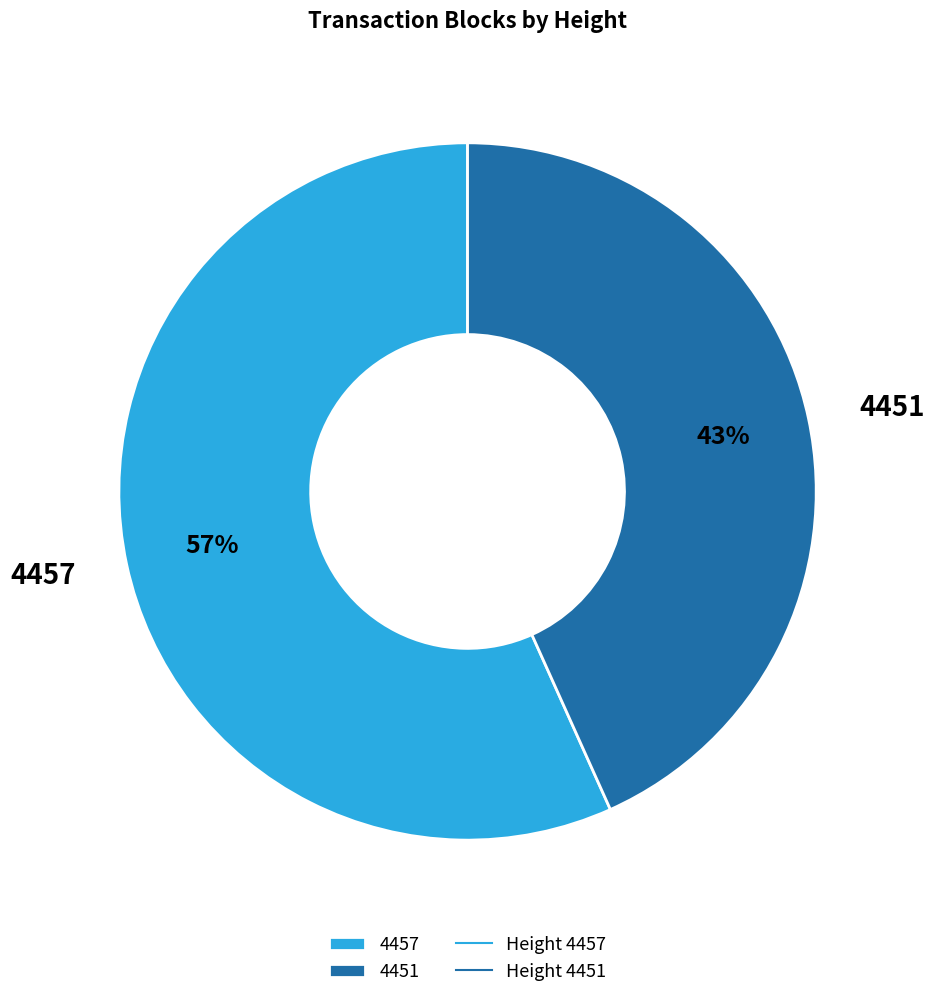

Do 4457 and 4451 together represent more than half of the pie?

Yes